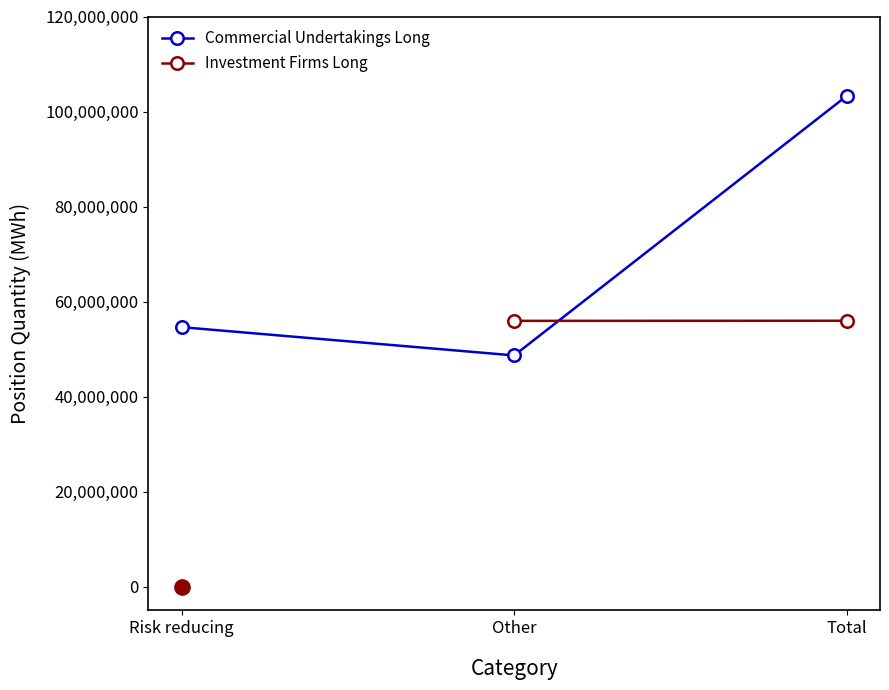

What is the greatest value displayed?

103287732